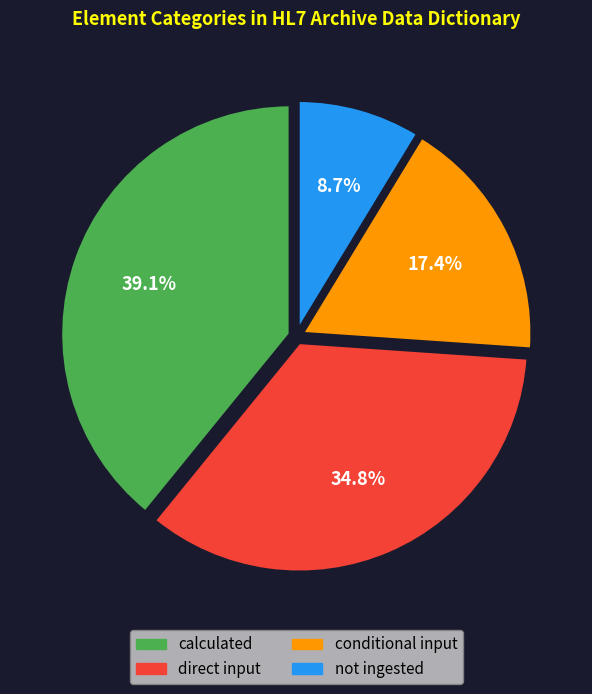

Is the sum of not ingested and conditional input greater than half?

No